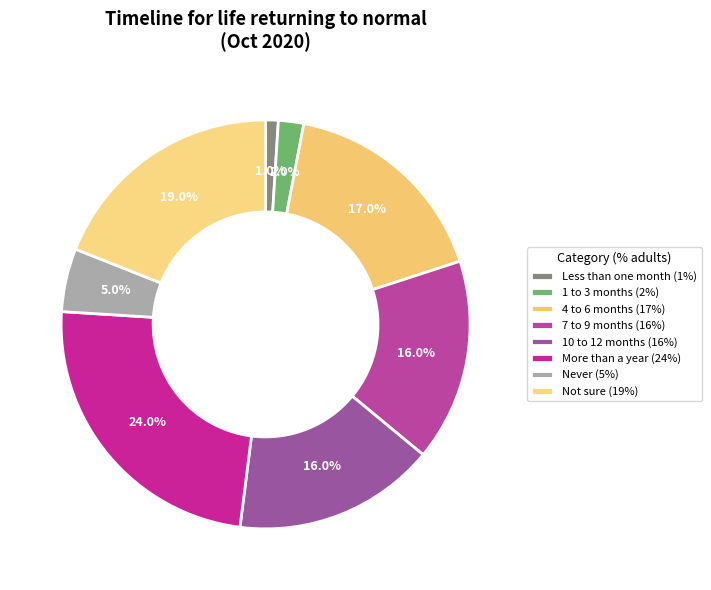

To the nearest percent, what is the combined percentage of Less than one month and 7 to 9 months?

17%